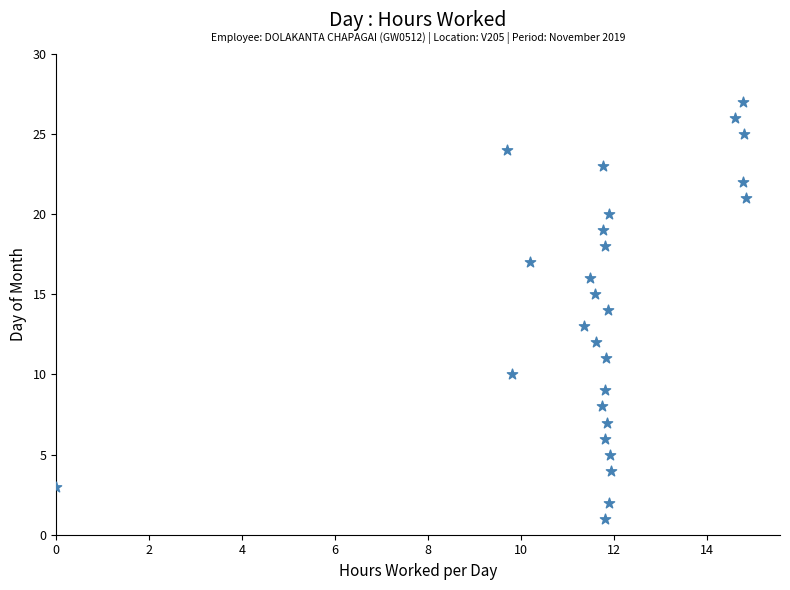

What is the range of Y values (max minus min)?

26